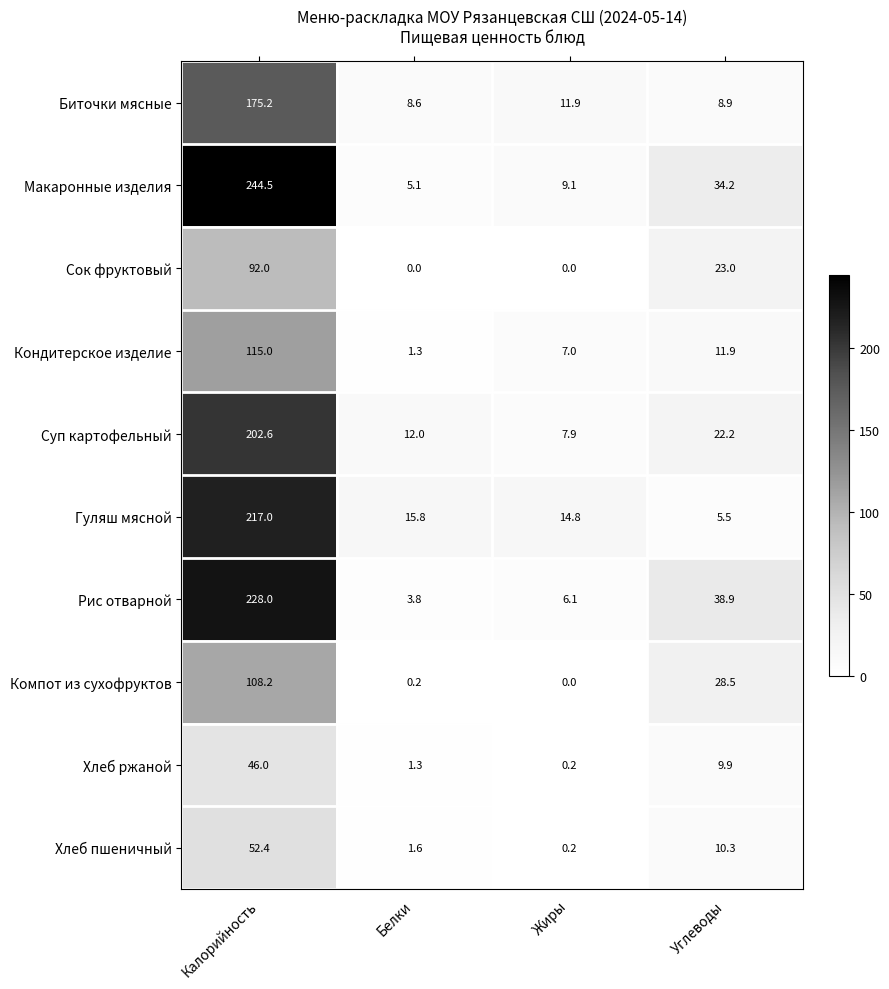

Rank the categories by Рис отварной value from lowest to highest.

Белки, Жиры, Углеводы, Калорийность